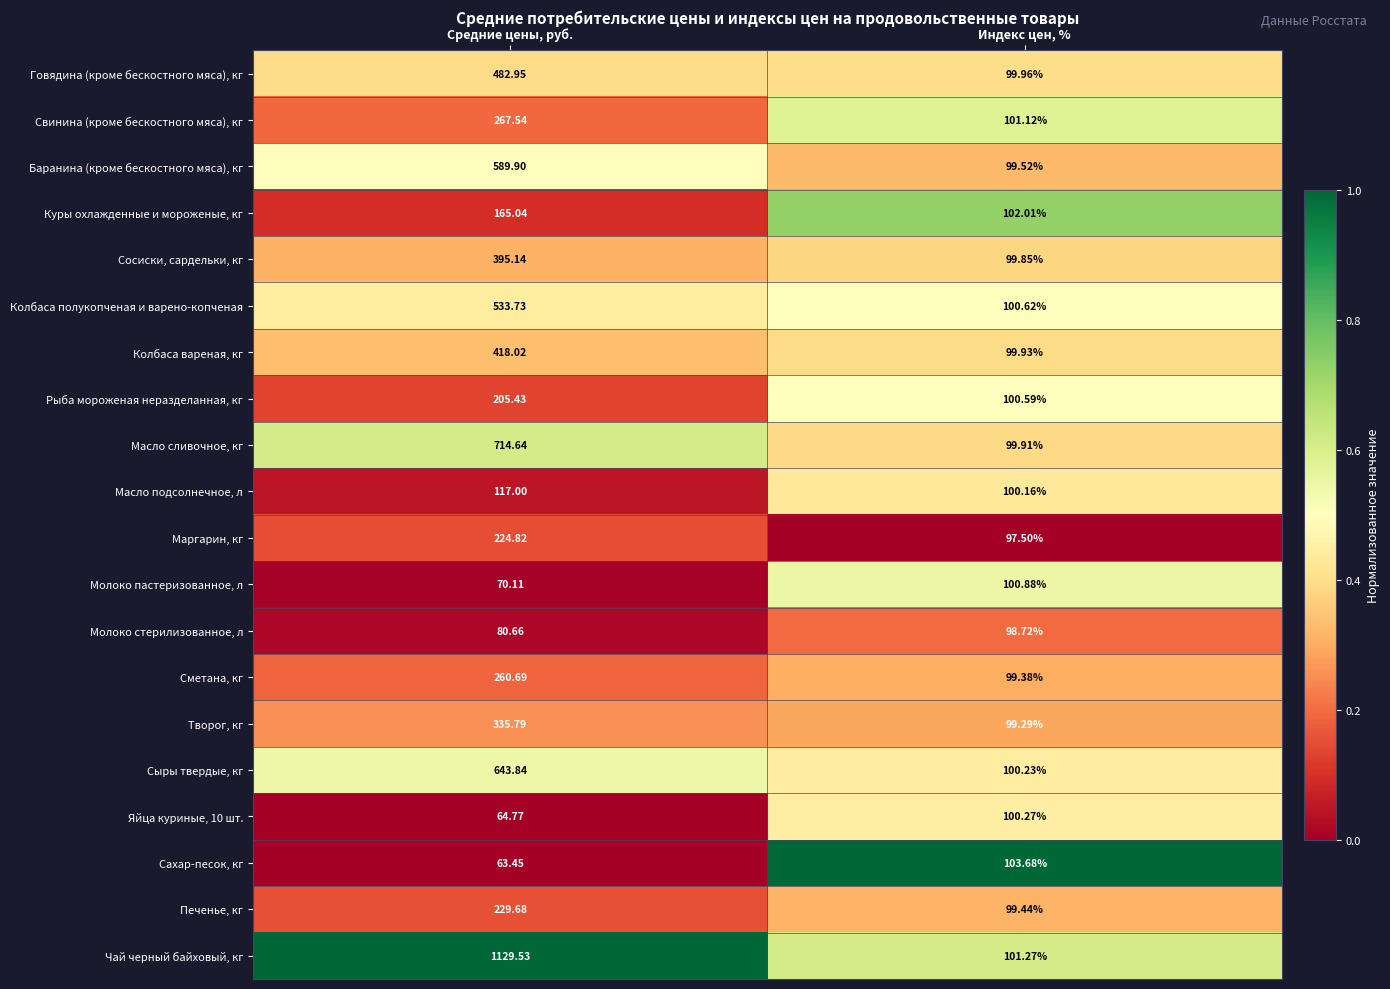

At which category does the chart reach its minimum across all series?

Средние цены, руб.